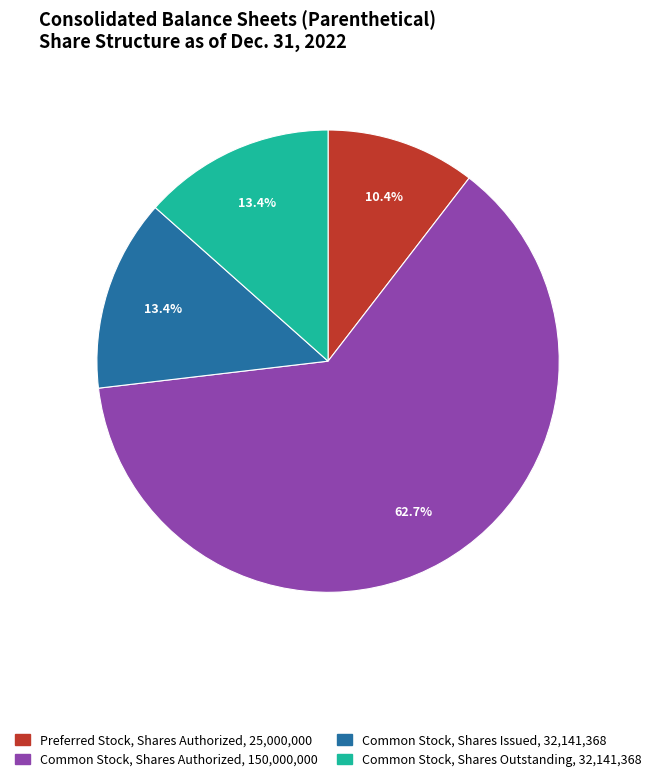

Is there any slice that represents more than half of the pie?

Yes